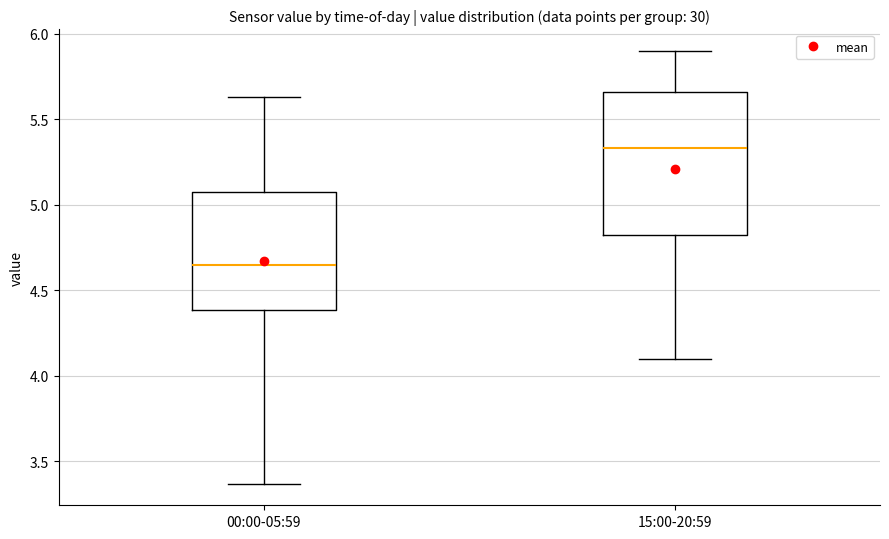

Which box's median line is the lowest?

00:00-05:59